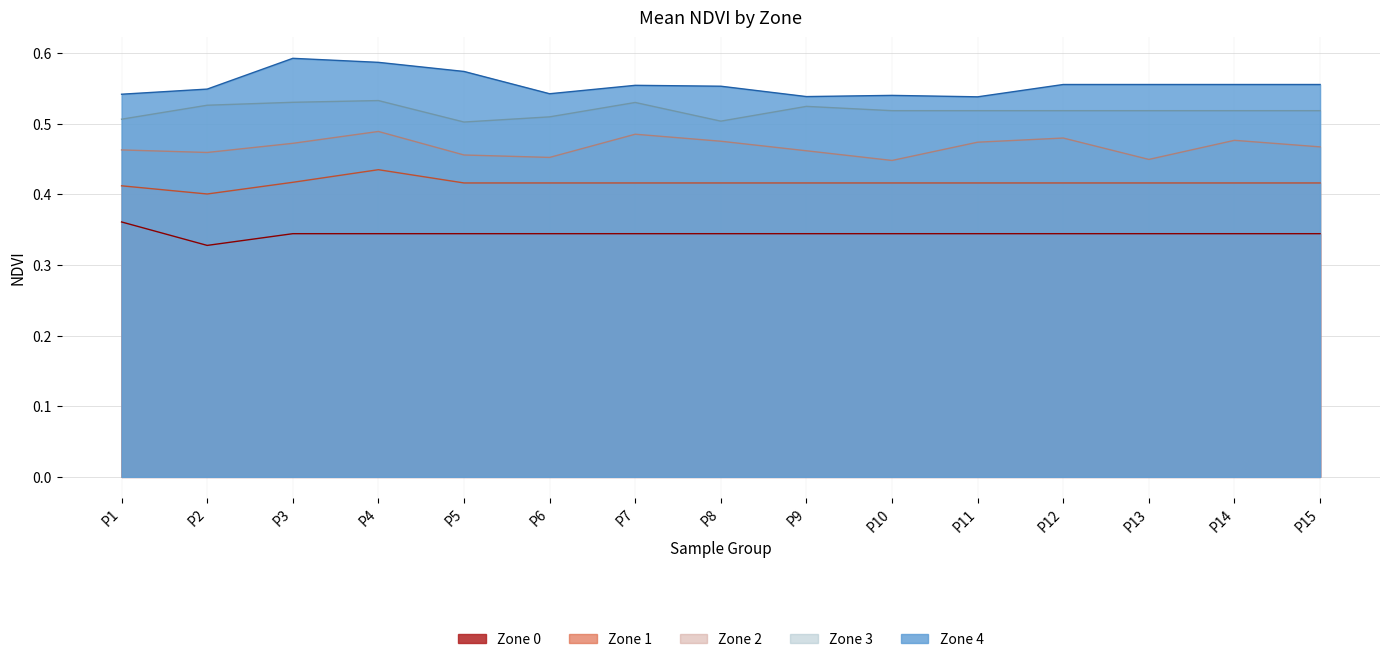

Between 0 and 8, which series saw the biggest shift?

Zone 3